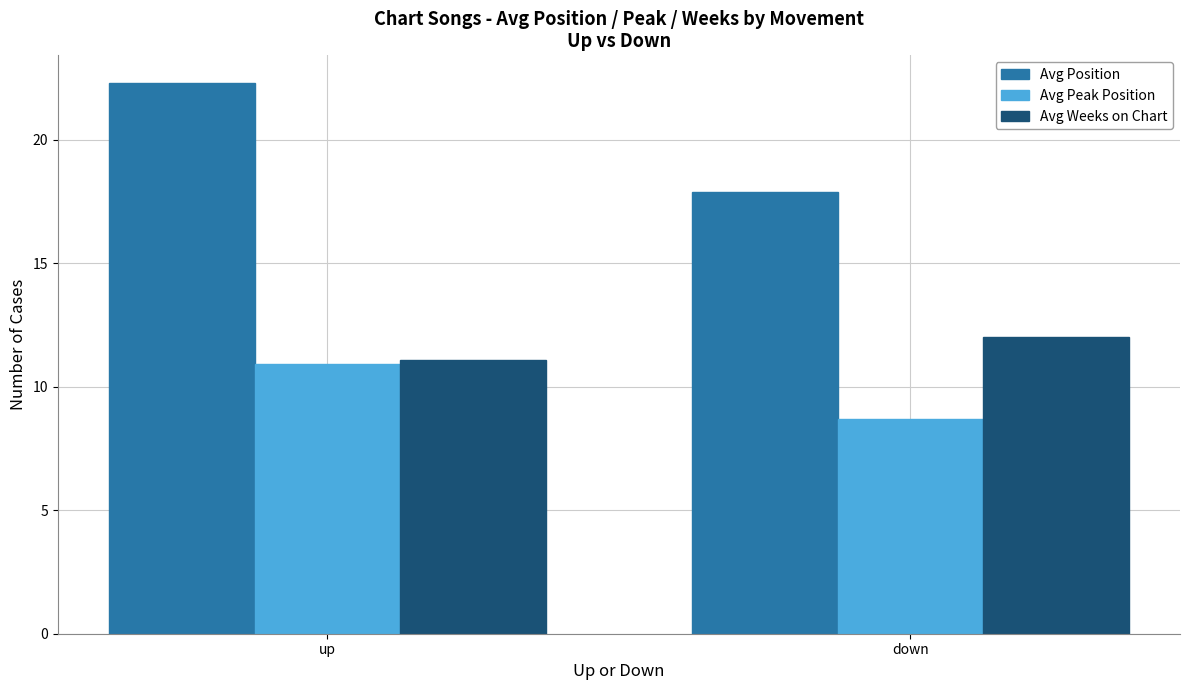

Reading left to right, list all the values displayed in this chart.

Avg Position: 22.3	17.9
Avg Peak Position: 10.9	8.7
Avg Weeks on Chart: 11.1	12.0